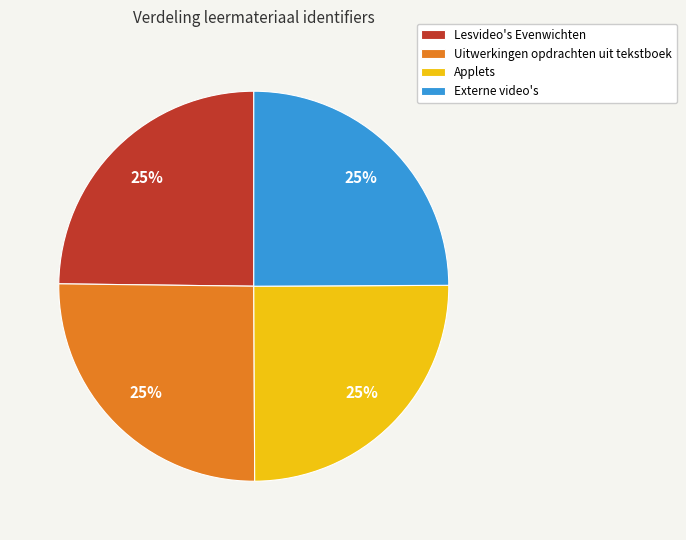

What percentage is the Applets slice, to the nearest percent?

25%